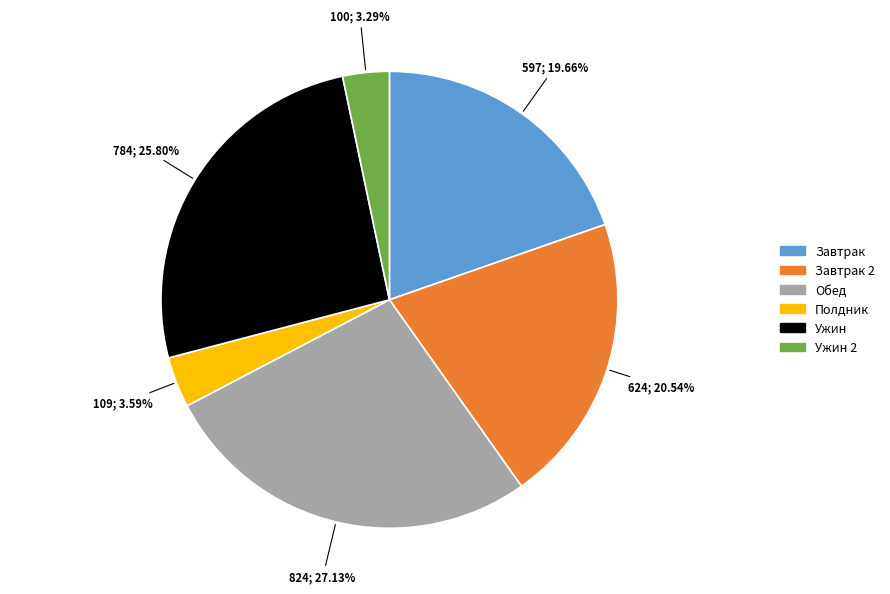

Is the sum of Полдник and Ужин greater than half?

No